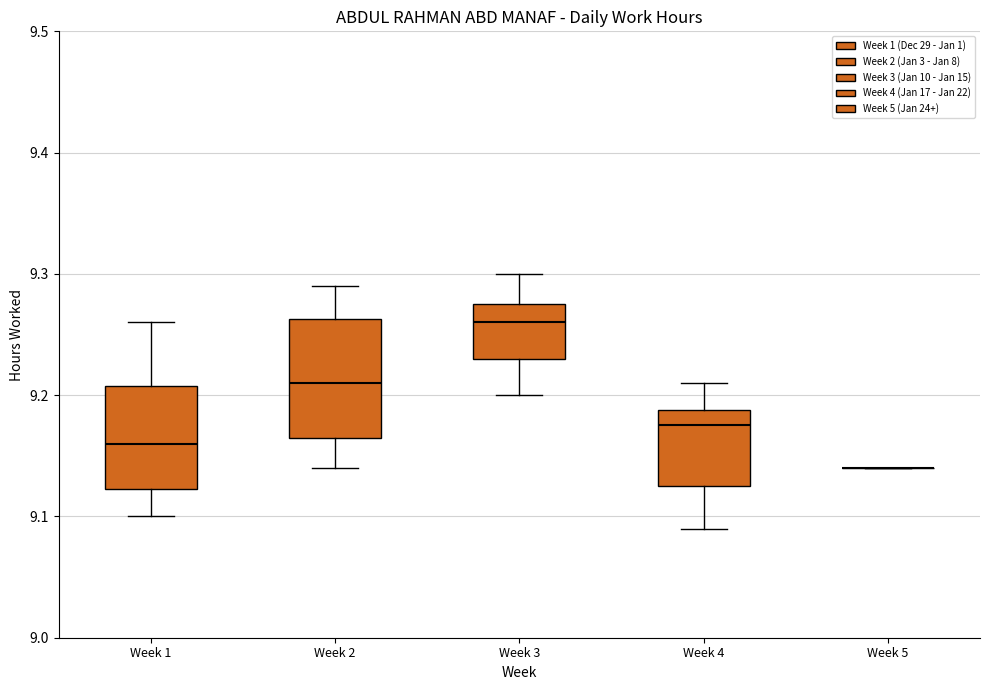

Where does the upper whisker of the box for Week 3 end on the y-axis? The values are not printed on the chart, so give them approximately, as read against the axis.

9.30